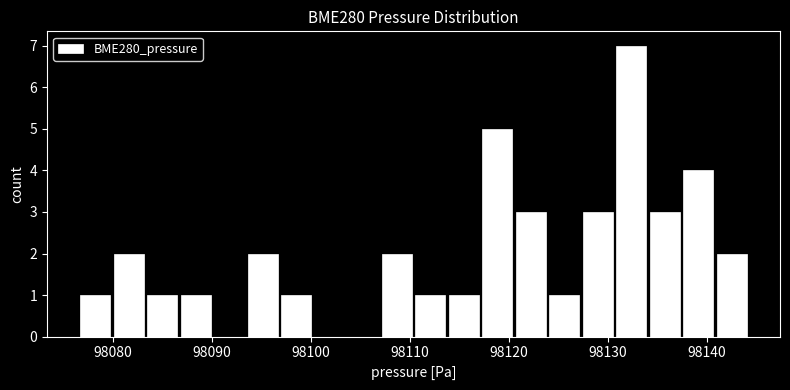

Read against the x-axis, roughly where is the centre of the tallest bar?

98132